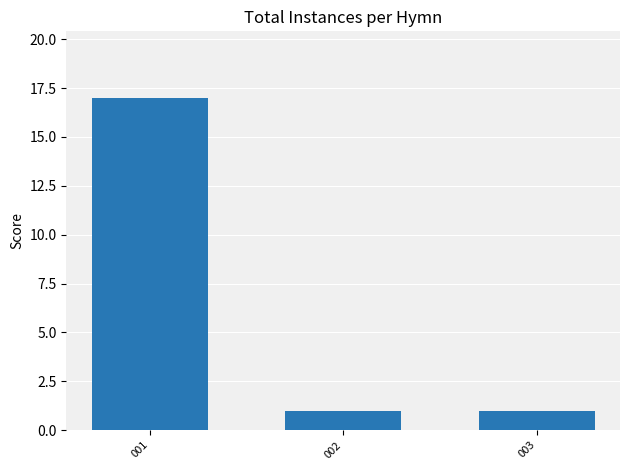

How many values are between 1 and 17?

3